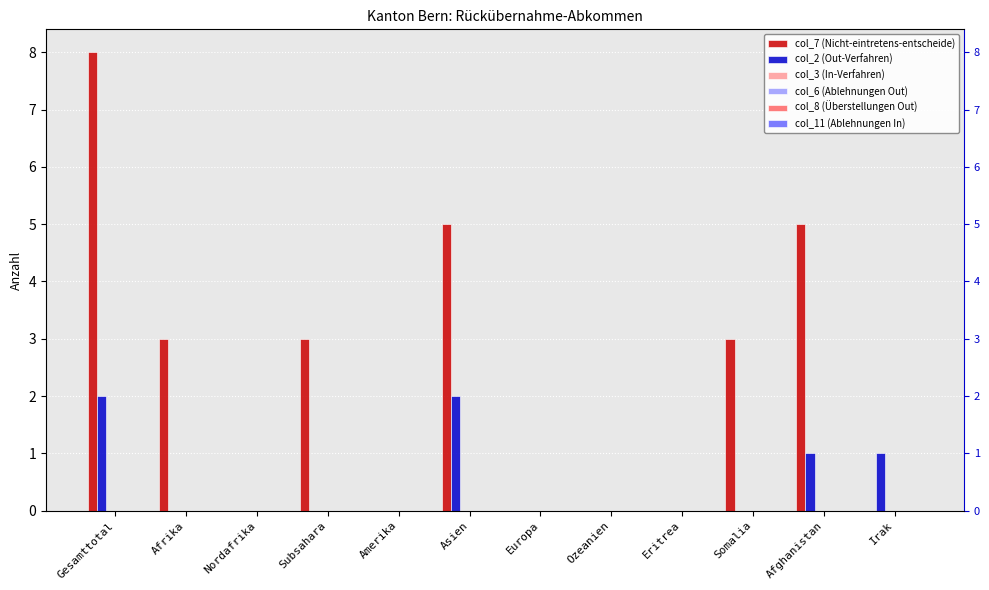

At how many categories does at least one series exceed 1?

6